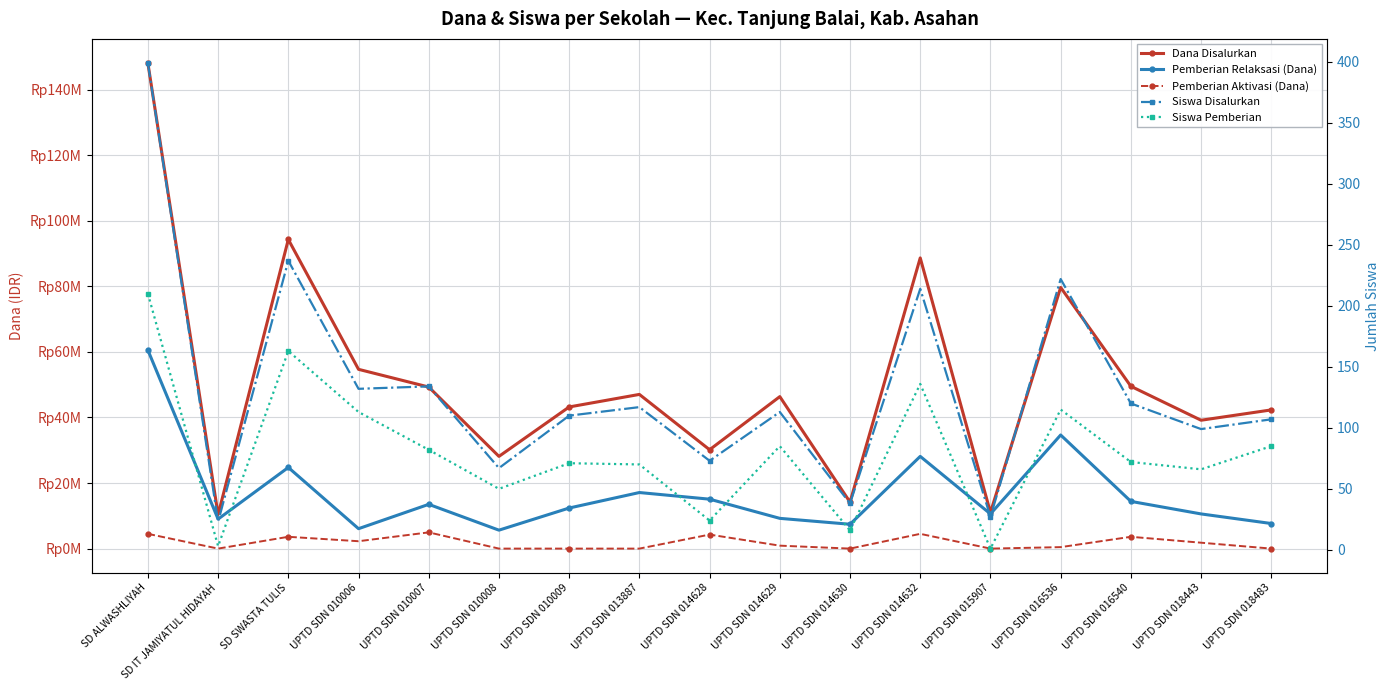

At how many categories does at least one series exceed 126999905?

1